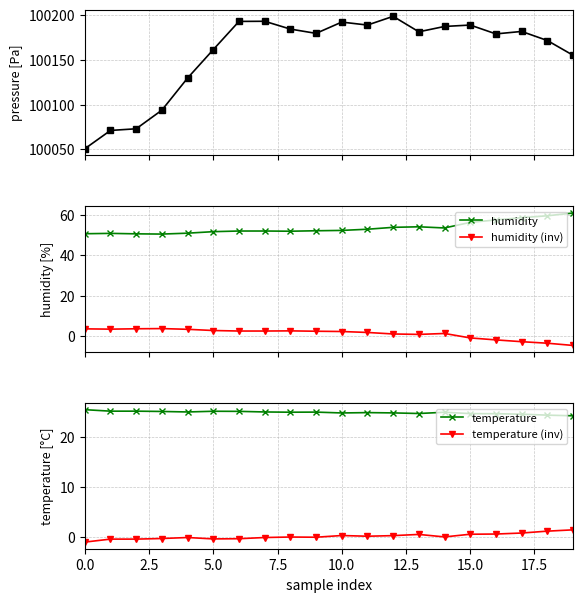

How many negative values does the humidity (inv) series have?

5